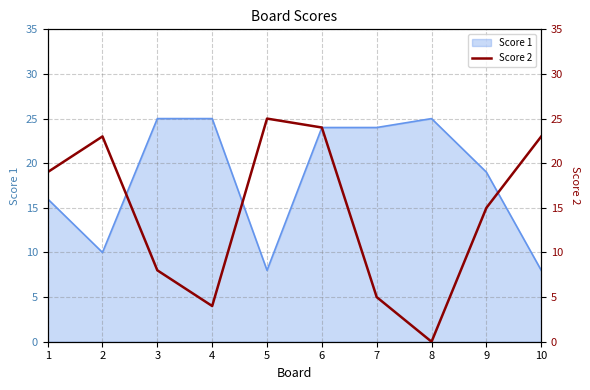

Which label corresponds to the smallest value in the chart?

8